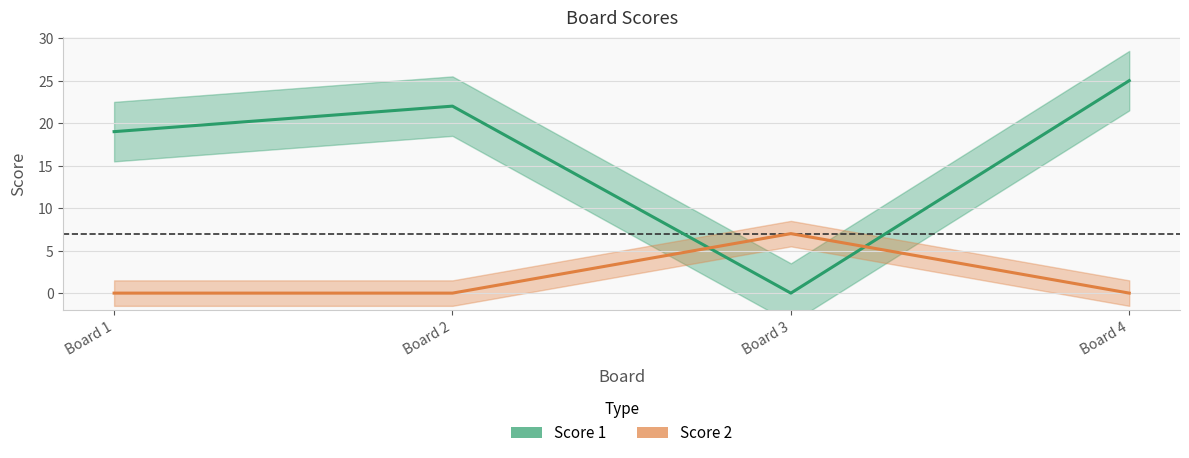

What is the spread (max minus min) of values at Board 1?

19